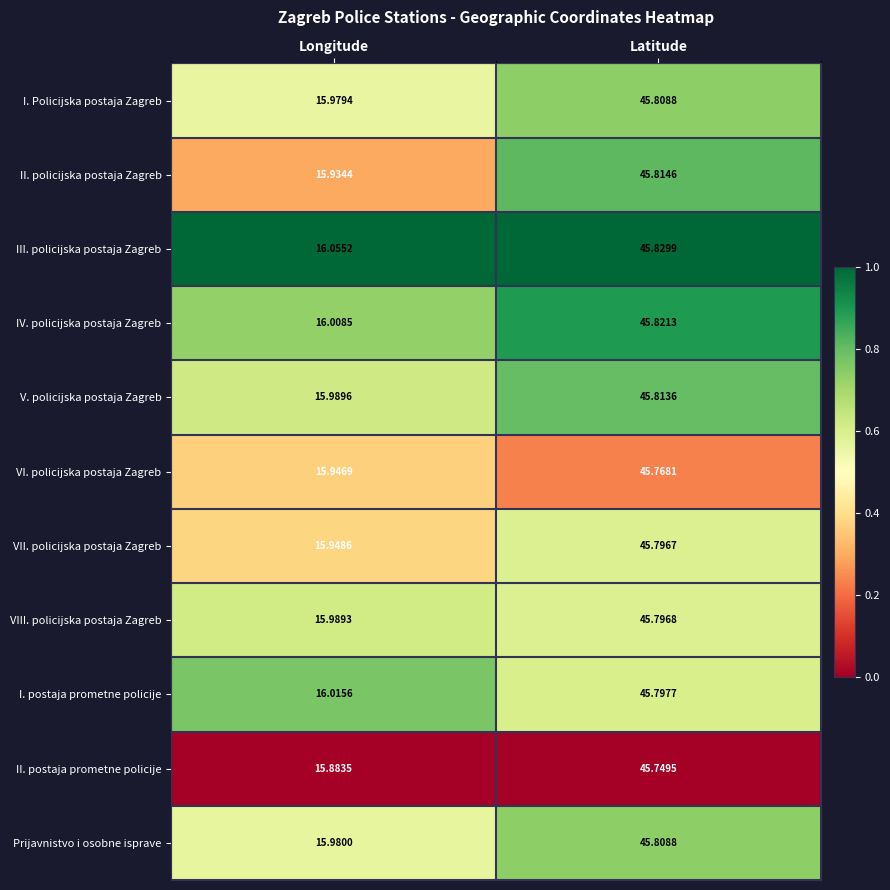

Between Longitude and Latitude, which series saw the biggest shift?

II. policijska postaja Zagreb